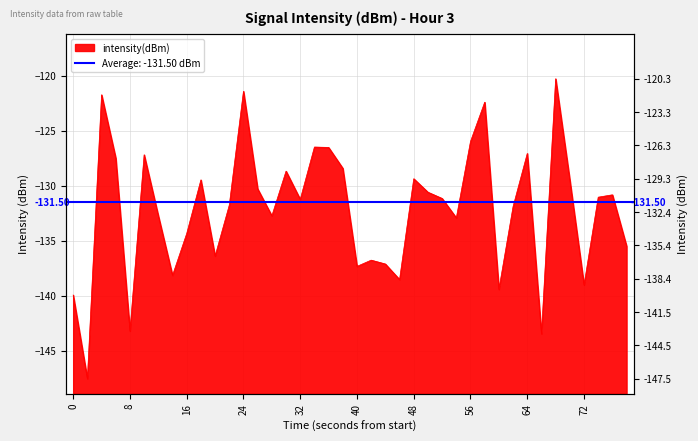

The value at 21 is -63.8. True or false?

False